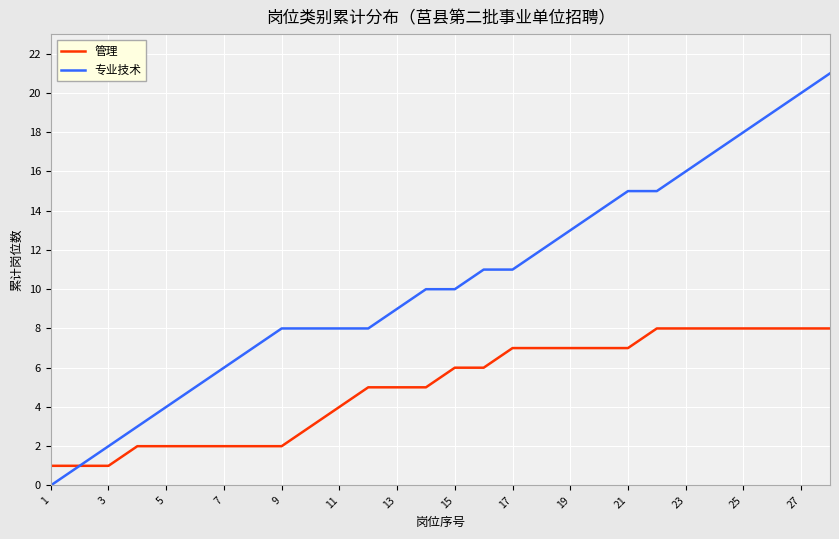

Which series has the largest total across all categories?

专业技术